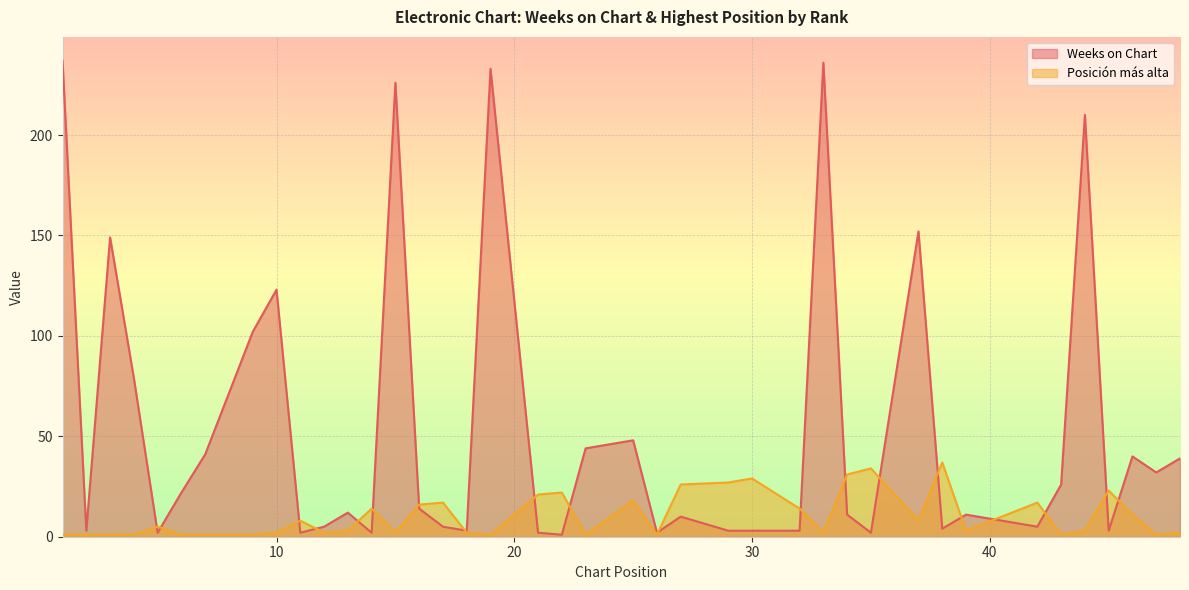

How many lines are shown in the chart?

2